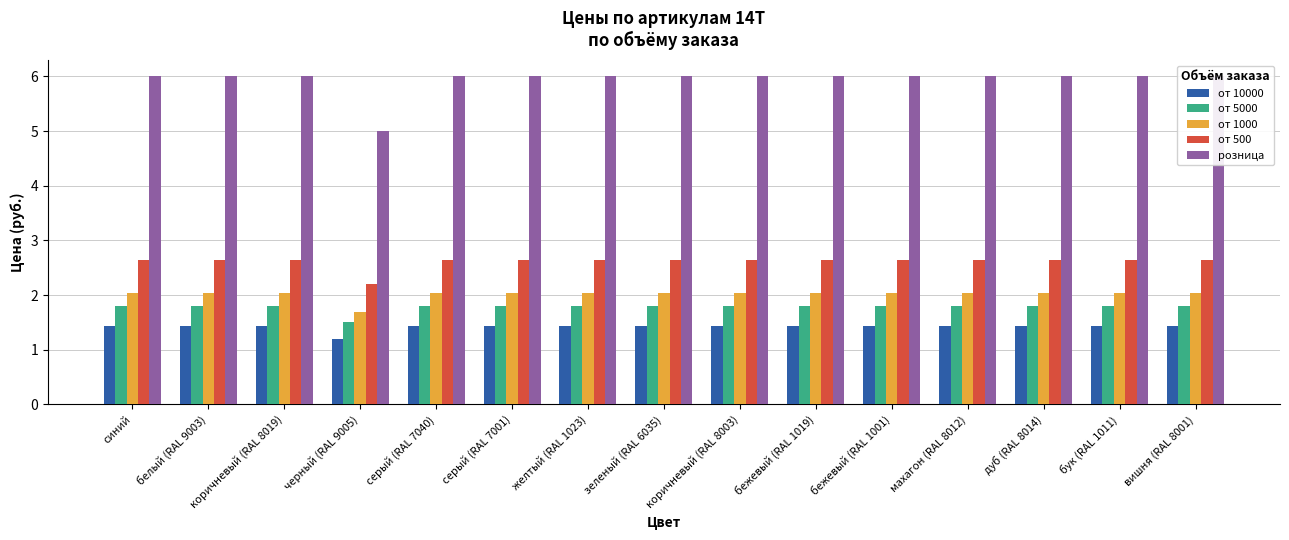

How many data points does each series have?

15